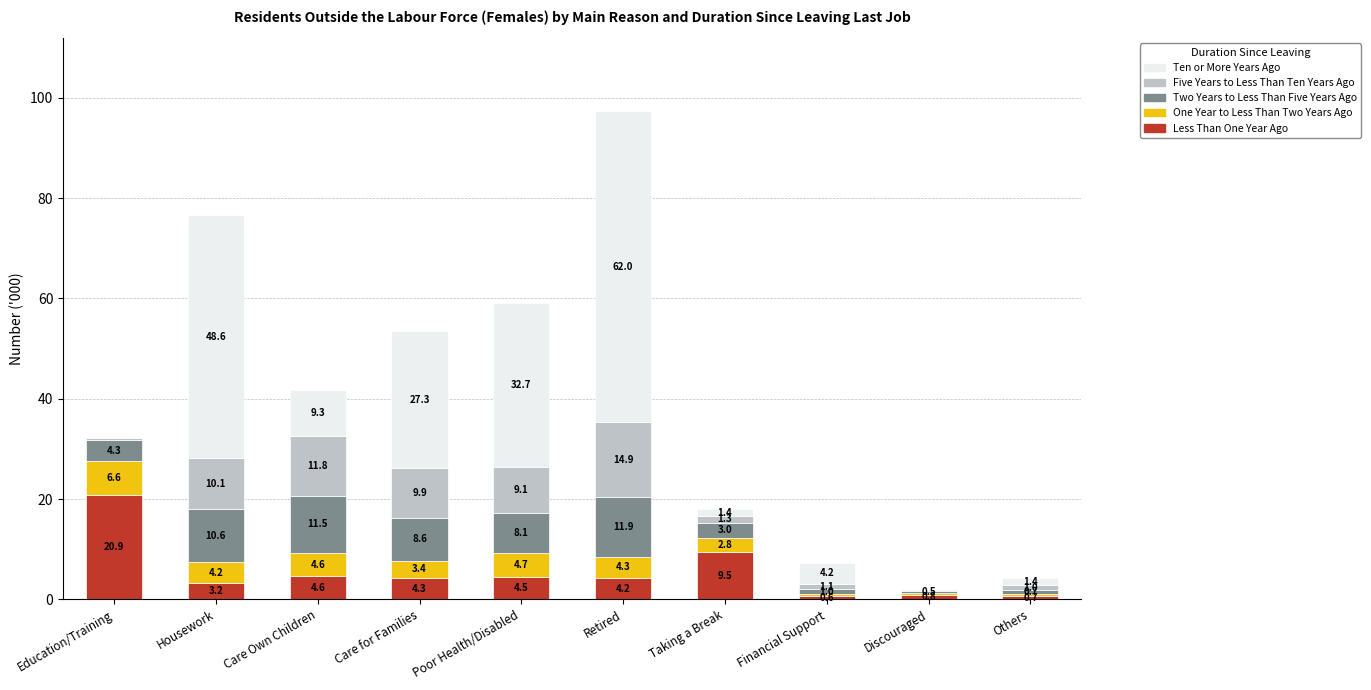

At which category is the sum across all series the highest?

Retired